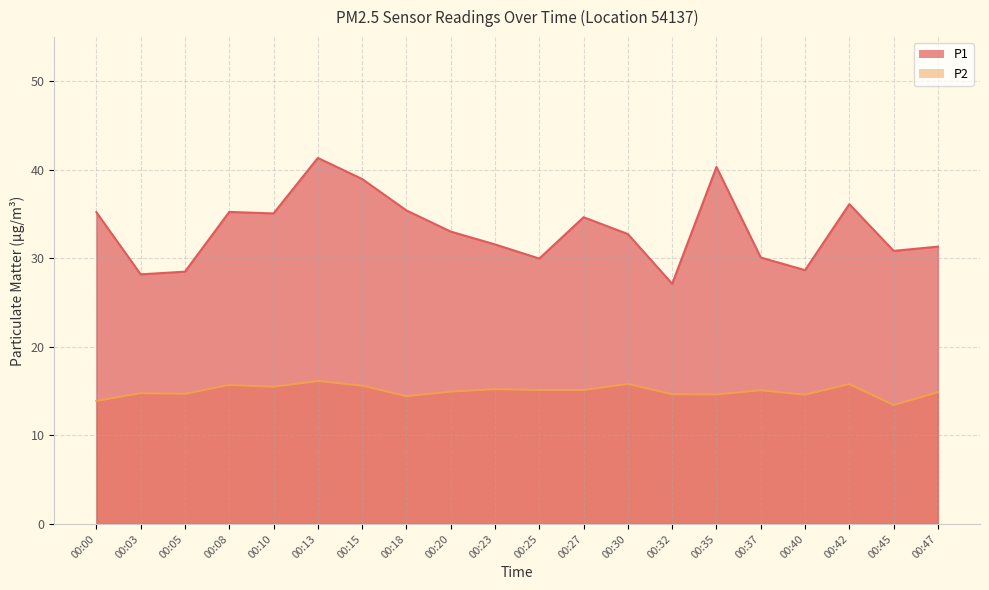

Reading right to left, transcribe all the data shown in this chart.

P1: 00:47=31.3	00:45=30.9	00:42=36.1	00:40=28.7	00:37=30.1	00:35=40.3	00:32=27.1	00:30=32.8	00:27=34.6	00:25=30.0	00:23=31.6	00:20=33.0	00:18=35.4	00:15=39.0	00:13=41.4	00:10=35.1	00:08=35.2	00:05=28.5	00:03=28.2	00:00=35.2
P2: 00:47=14.9	00:45=13.4	00:42=15.8	00:40=14.6	00:37=15.1	00:35=14.6	00:32=14.7	00:30=15.8	00:27=15.1	00:25=15.1	00:23=15.2	00:20=14.9	00:18=14.4	00:15=15.6	00:13=16.1	00:10=15.5	00:08=15.7	00:05=14.7	00:03=14.8	00:00=13.9